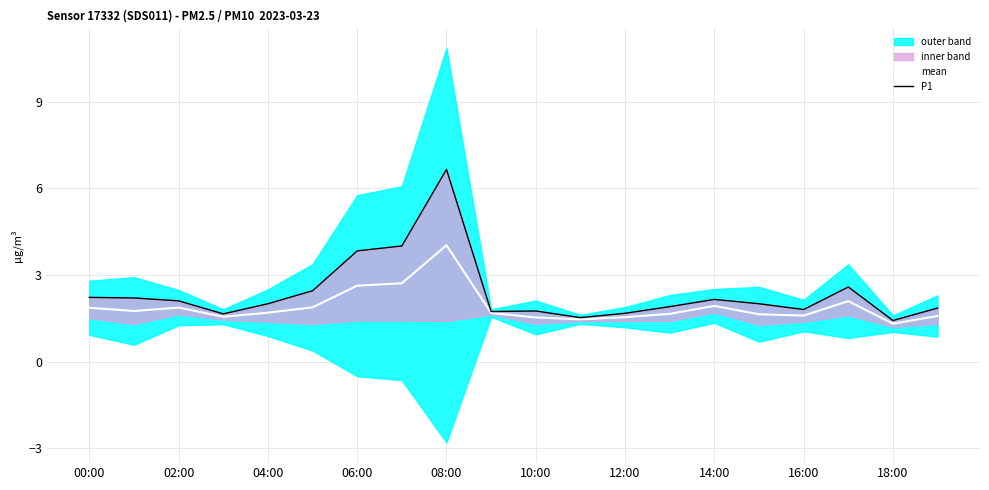

What is the highest value of the mean series?

4.0